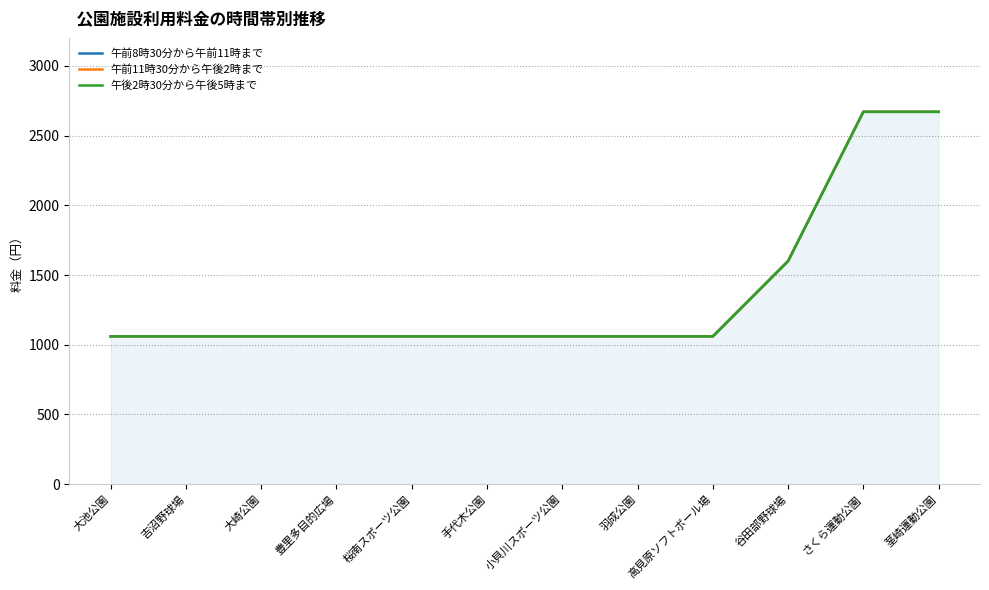

What are all the series names shown in the legend?

午前8時30分から午前11時まで, 午前11時30分から午後2時まで, 午後2時30分から午後5時まで